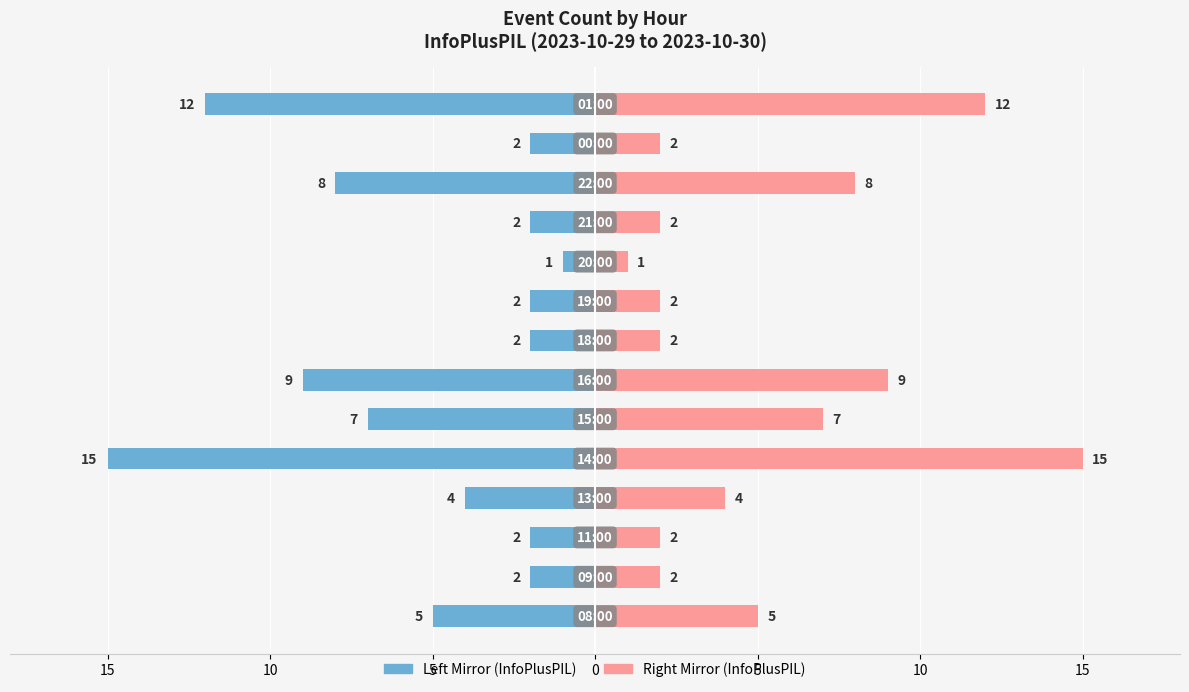

What is the difference between the maximum and second lowest values in the InfoPlusPIL (count alt) series?

13